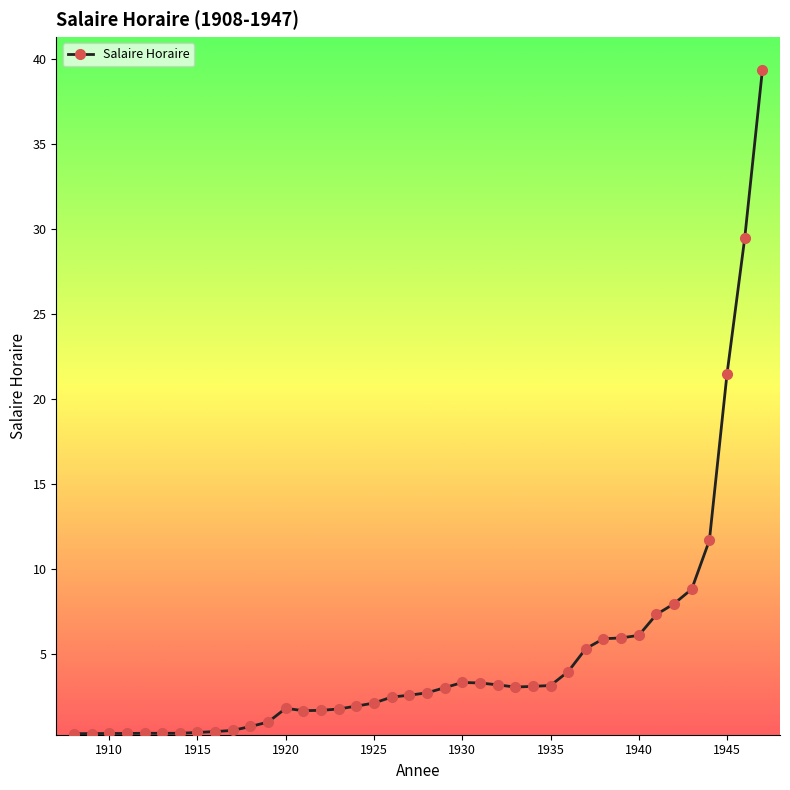

What is the maximum value shown in the chart?

39.3